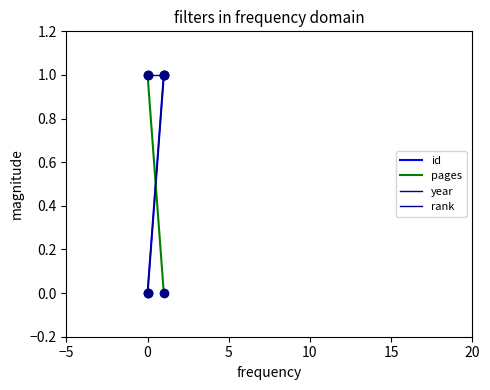

What are all the series names shown in the legend?

id, pages, year, rank